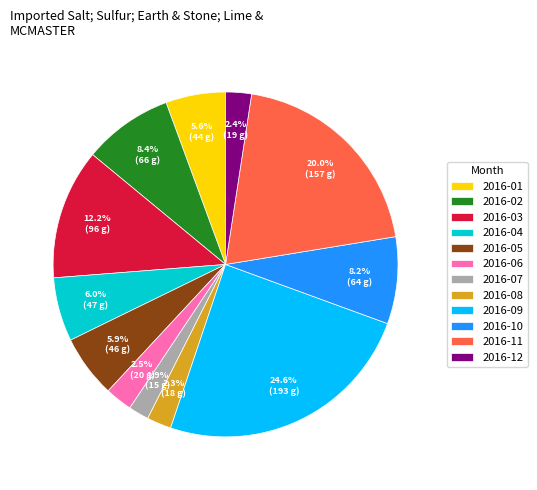

Is there a majority slice in this chart?

No